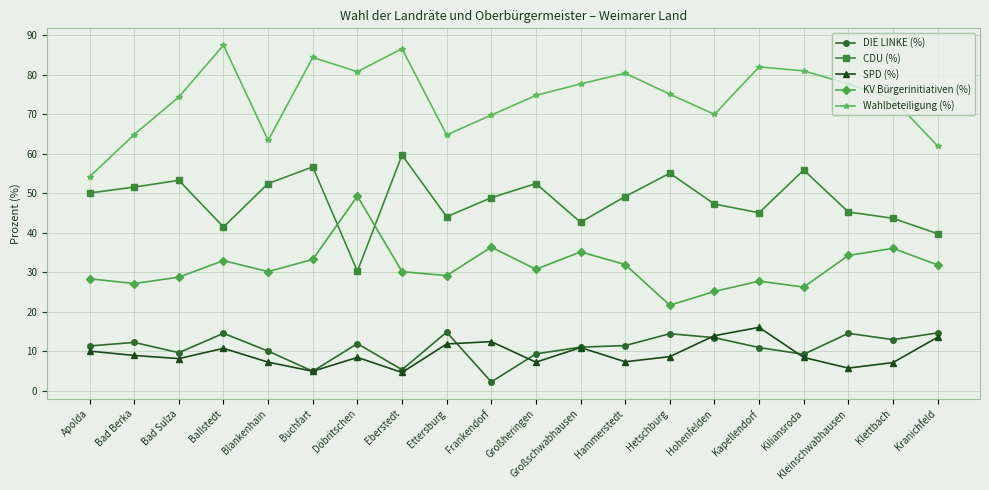

Which series has the widest spread of values?

Wahlbeteiligung (%)